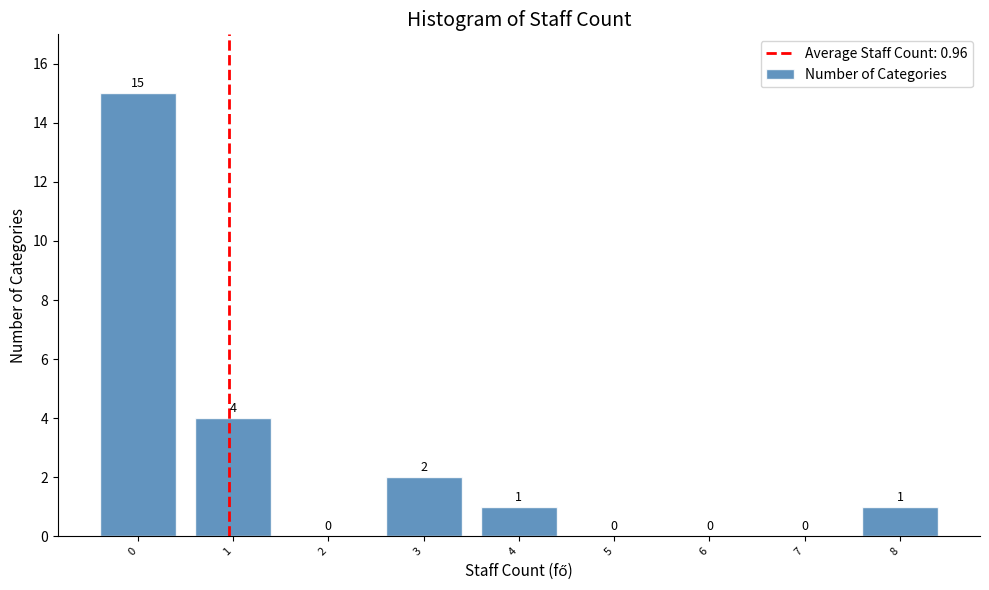

Which range on the x-axis has the tallest bar?

-0.5 to 0.5